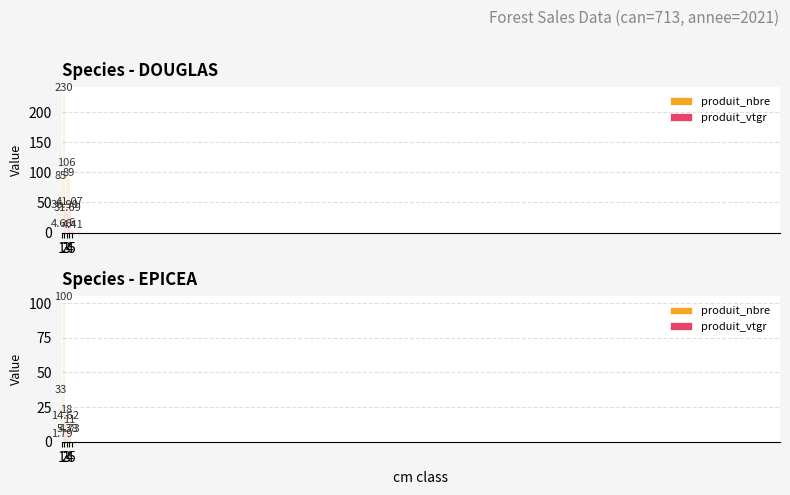

Which series has the largest total across all categories?

produit_nbre